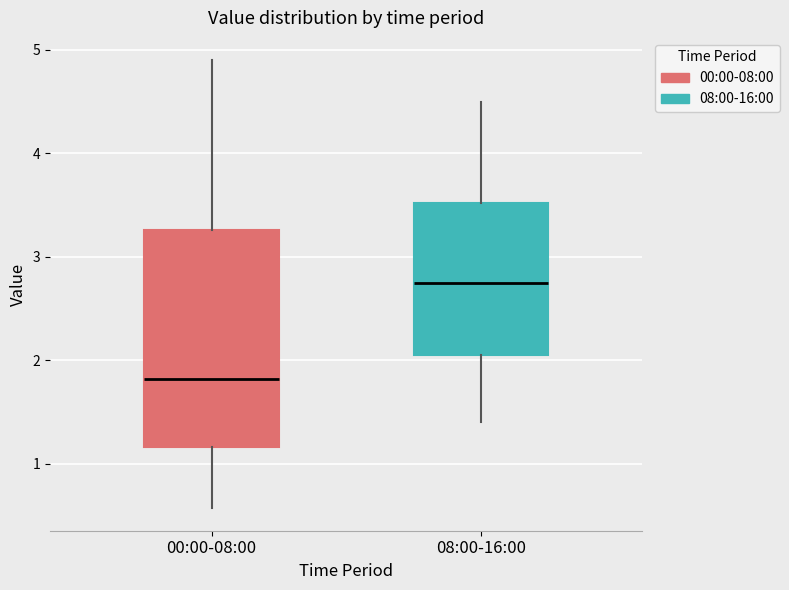

Reading left to right, read every box against the y-axis: the position of its median line, the range the box covers, and the ends of its whiskers. The values are not printed on the chart, so give them approximately, as read against the axis.

00:00-08:00: median 1.8, box 1.2 to 3.3, whiskers 0.6 to 4.9
08:00-16:00: median 2.8, box 2.1 to 3.5, whiskers 1.4 to 4.5